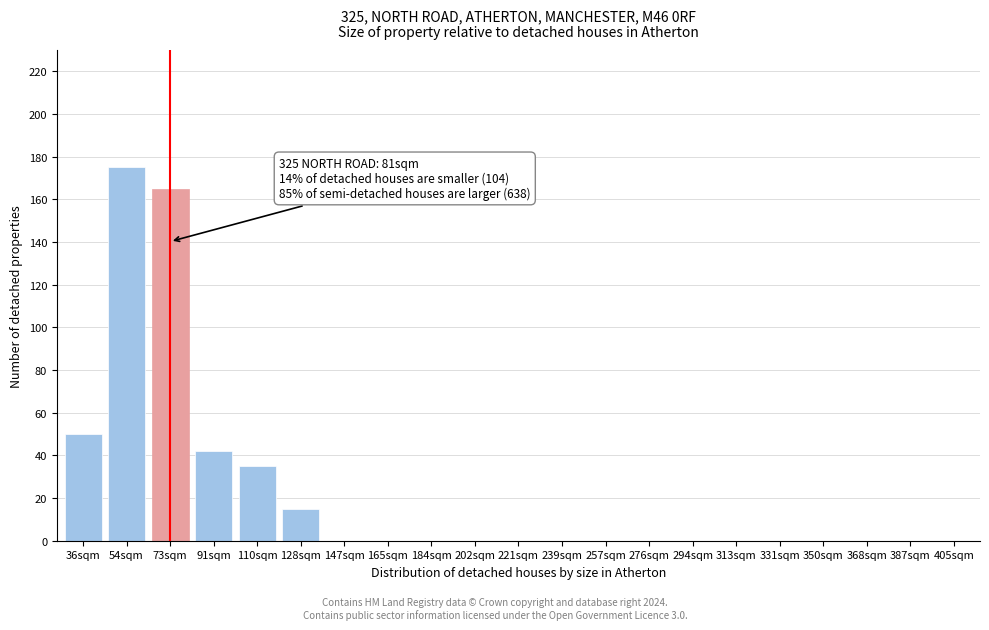

Reading right to left, list all the values displayed in this chart.

405sqm=0	387sqm=0	368sqm=0	350sqm=0	331sqm=0	313sqm=0	294sqm=0	276sqm=0	257sqm=0	239sqm=0	221sqm=0	202sqm=0	184sqm=0	165sqm=0	147sqm=0	128sqm=15	110sqm=35	91sqm=42	73sqm=165	54sqm=175	36sqm=50